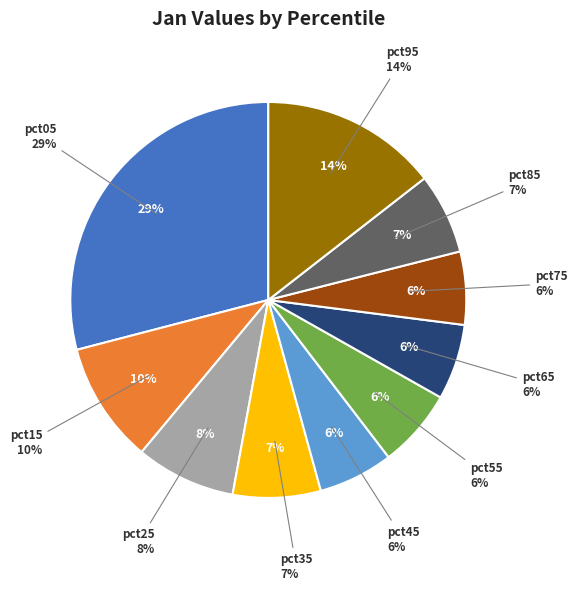

Between pct75 and pct45, which is larger?

pct45